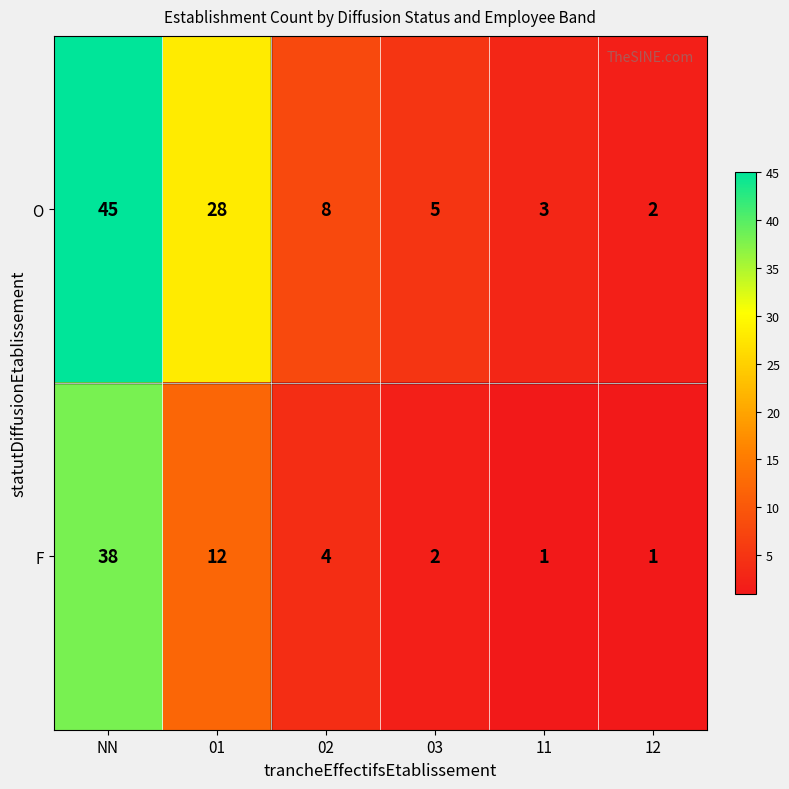

Reading left to right, transcribe all the data shown in this chart.

O: NN=45	01=28	02=8	03=5	11=3	12=2
F: NN=38	01=12	02=4	03=2	11=1	12=1